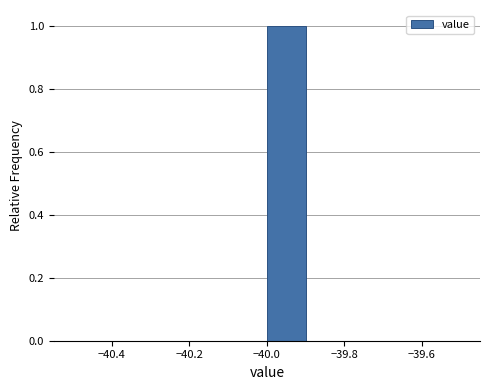

Reading left to right, list every bar in this chart as the range it spans on the x-axis followed by its height. The values are not printed on the chart, so give them approximately, as read against the axis.

-40.5 to -40.4: 0
-40.4 to -40.3: 0
-40.3 to -40.2: 0
-40.2 to -40.1: 0
-40.1 to -40.0: 0
-40.0 to -39.9: 1
-39.9 to -39.8: 0
-39.8 to -39.7: 0
-39.7 to -39.6: 0
-39.6 to -39.5: 0